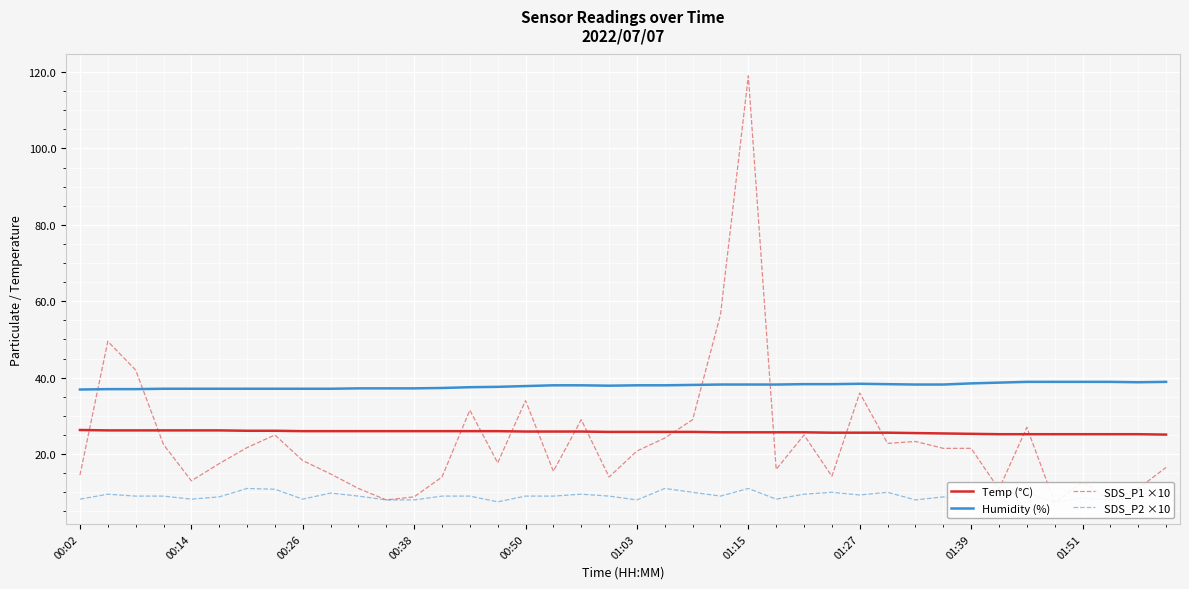

What is the difference between the highest and lowest values at 27?

28.3